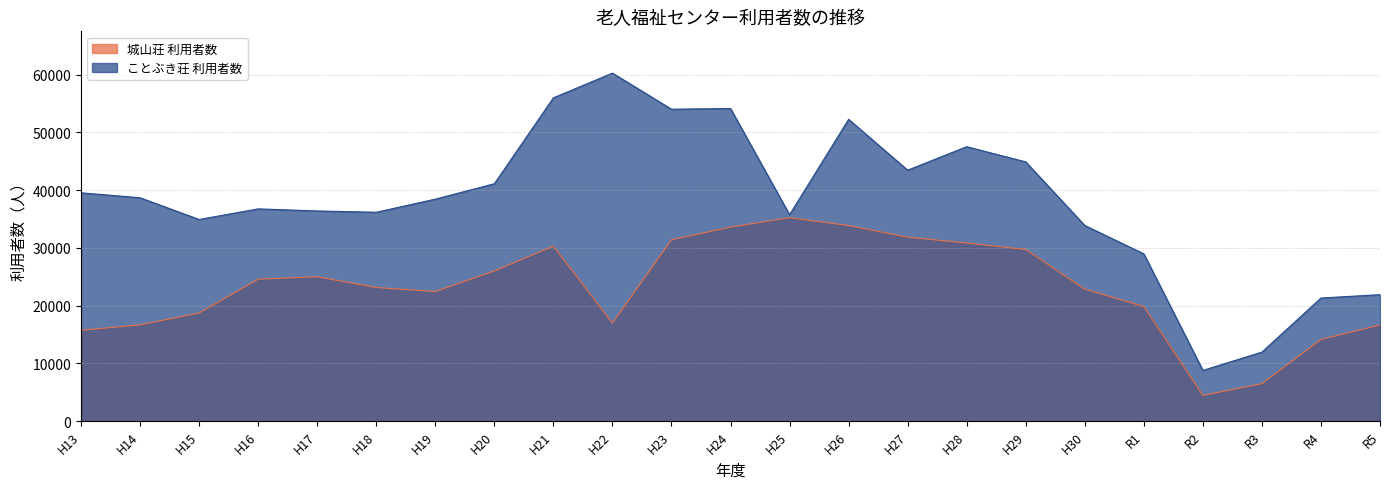

Reading left to right, what are all the values shown in this chart?

城山荘 利用者数: 15736	16682	18730	24583	25011	23148	22449	26008	30306	16987	31404	33606	35232	33877	31860	30854	29728	22867	19858	4466	6495	14149	16648
ことぶき荘 利用者数: 39542	38685	34927	36758	36401	36176	38446	41115	55990	60271	54017	54141	35748	52268	43462	47528	44897	33885	28971	8792	11963	21321	21911